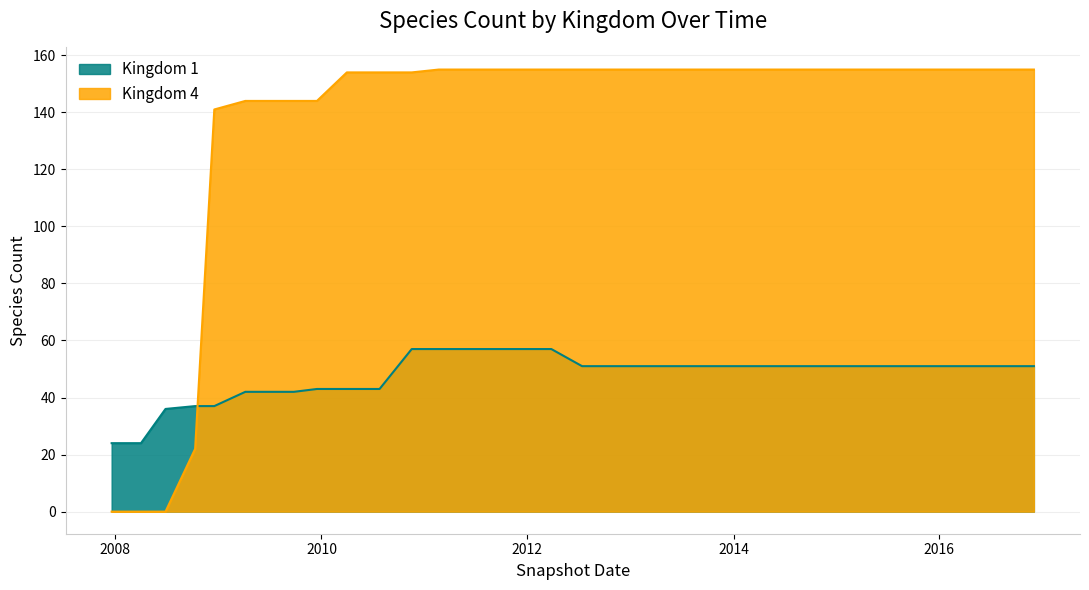

Reading right to left, extract all data points from this chart.

Kingdom 1: 51	51	51	51	51	51	51	51	51	51	51	51	51	51	51	51	51	51	51	51	51	51	51	57	57	57	57	57	57	43	43	43	42	42	42	37	37	36	24	24
Kingdom 4: 155	155	155	155	155	155	155	155	155	155	155	155	155	155	155	155	155	155	155	155	155	155	155	155	155	155	155	155	154	154	154	144	144	144	144	141	22	0	0	0